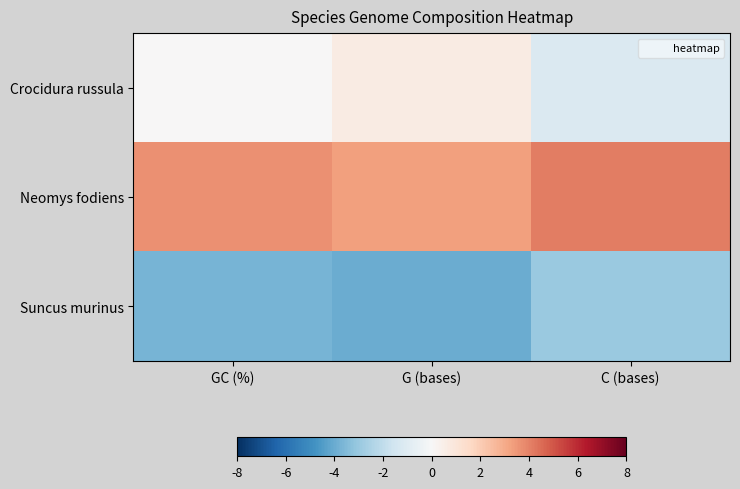

List the series in order of their peak value, highest first.

Neomys fodiens, Crocidura russula, Suncus murinus